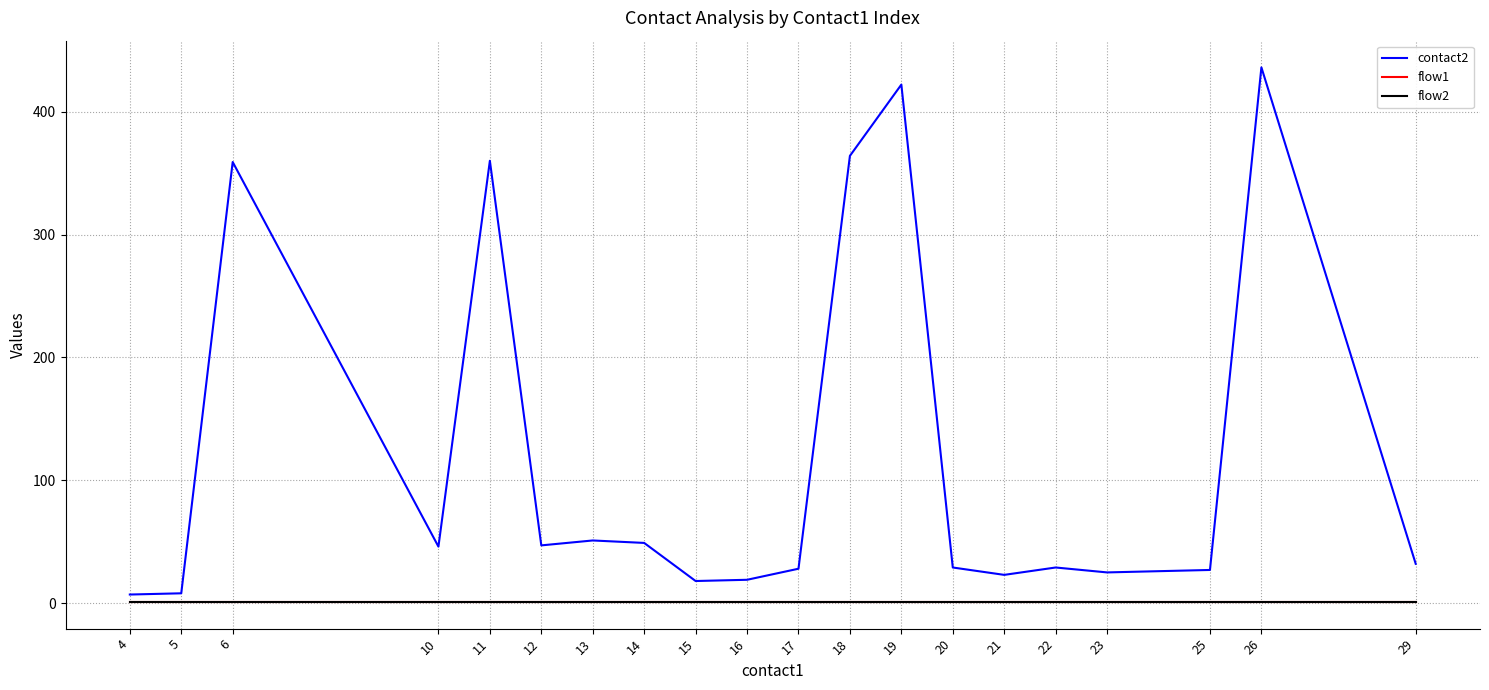

Which series changed the most between 4 and 20?

contact2